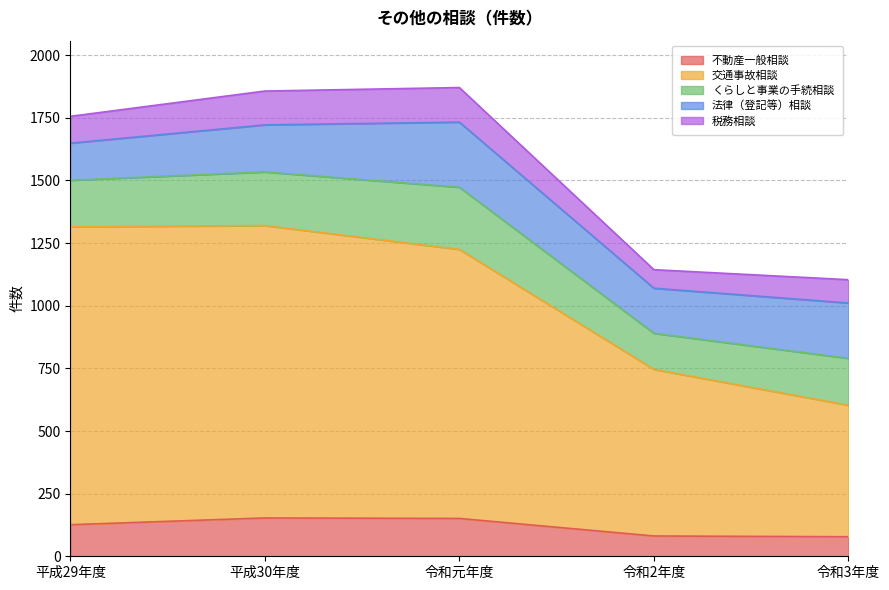

True or false: 法律（登記等）相談 has more than 2 points higher than both neighbors.

False